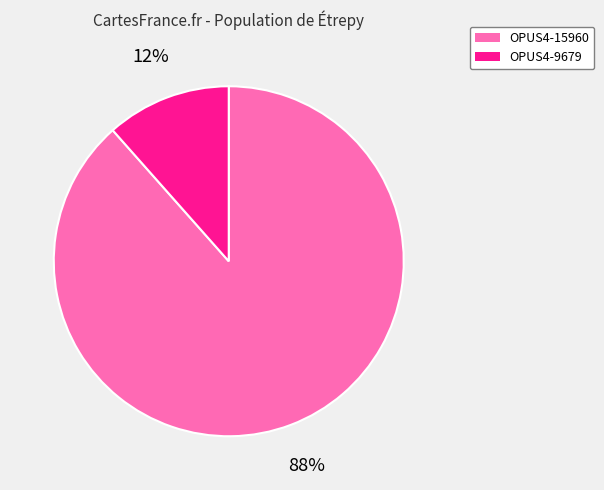

To the nearest percent, what is the combined percentage of OPUS4-9679 and OPUS4-15960?

100%